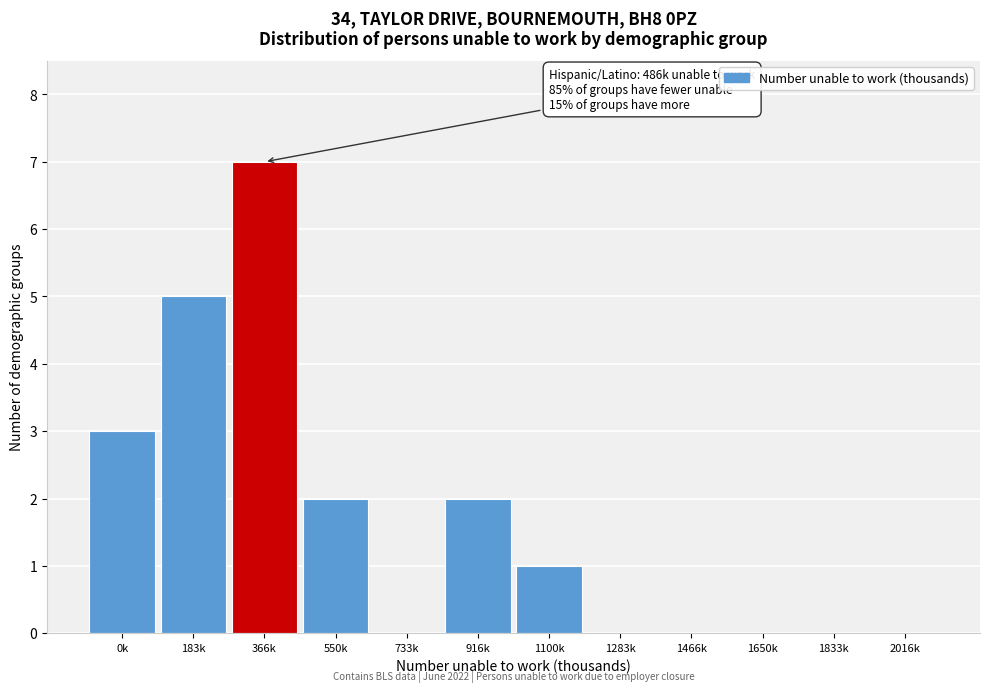

Reading right to left, transcribe all the data shown in this chart.

2016k=0	1833k=0	1650k=0	1466k=0	1283k=0	1100k=1	916k=2	733k=0	550k=2	366k=7	183k=5	0k=3